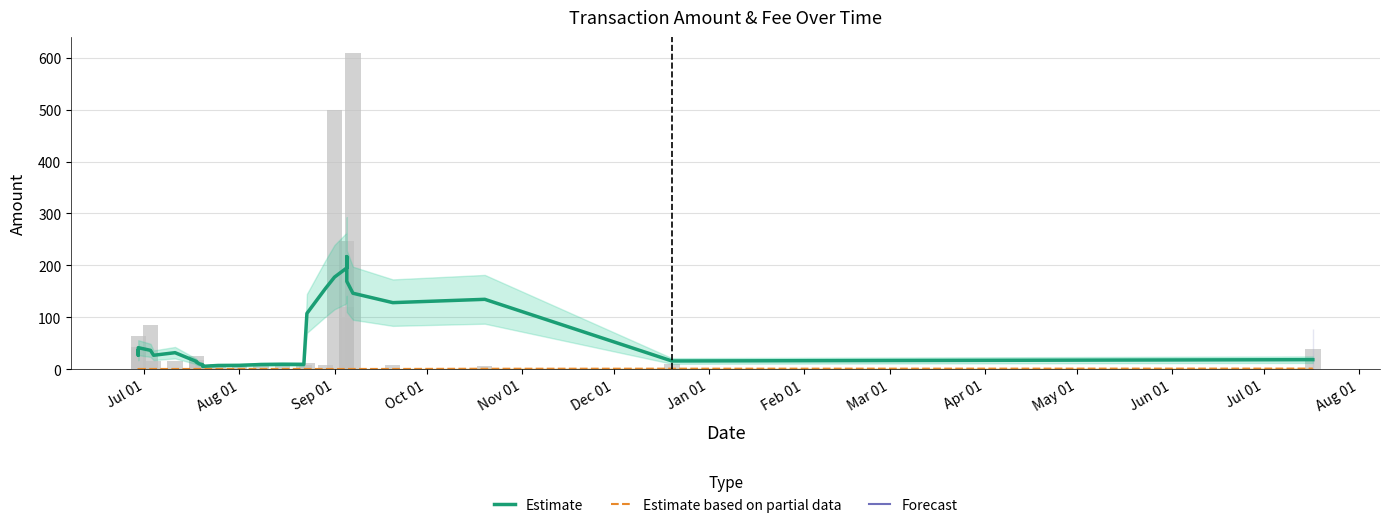

True or false: Estimate has a value of 19.3 at Jul 01.

False